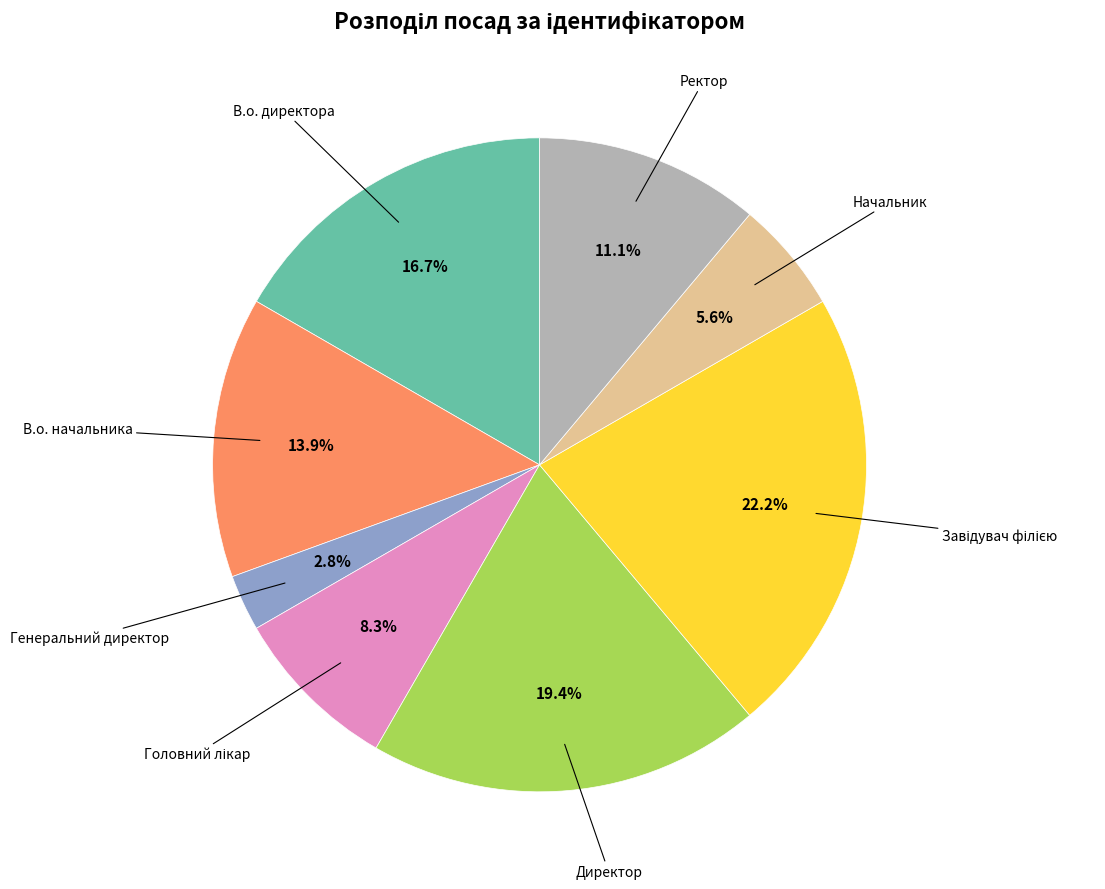

How many segments does this pie chart have?

8